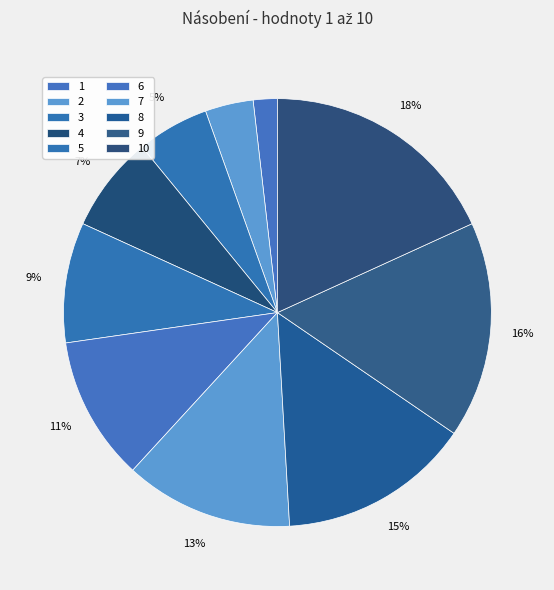

Rank the categories by value from lowest to highest.

1, 2, 3, 4, 5, 6, 7, 8, 9, 10